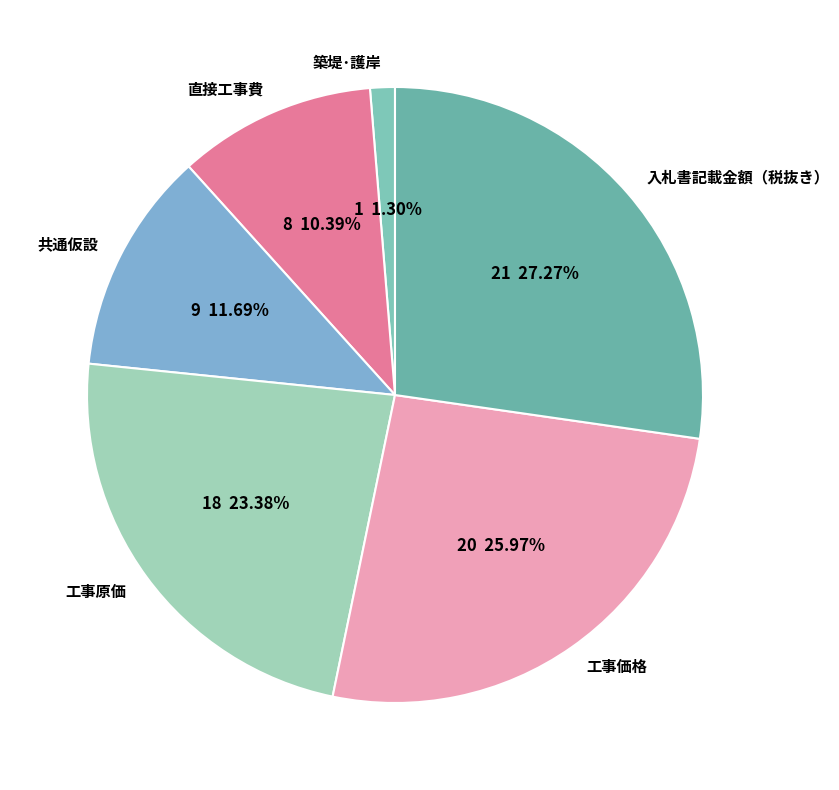

What is the smallest slice in the pie chart?

築堤･護岸